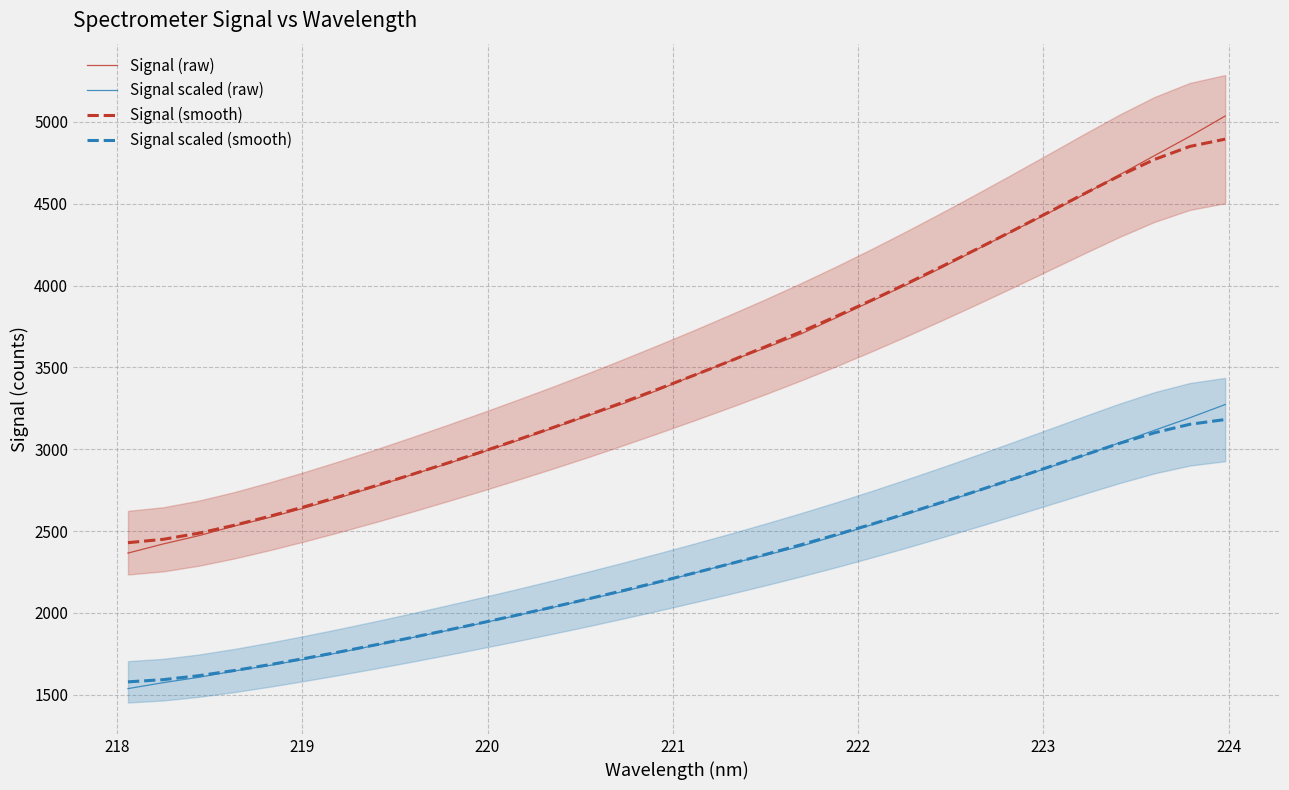

How many categories are shown in the chart?

32